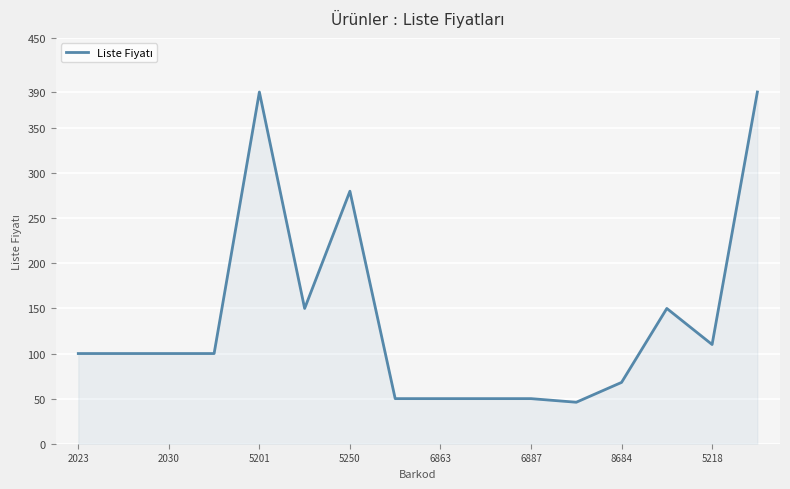

What is the smallest value displayed?

46